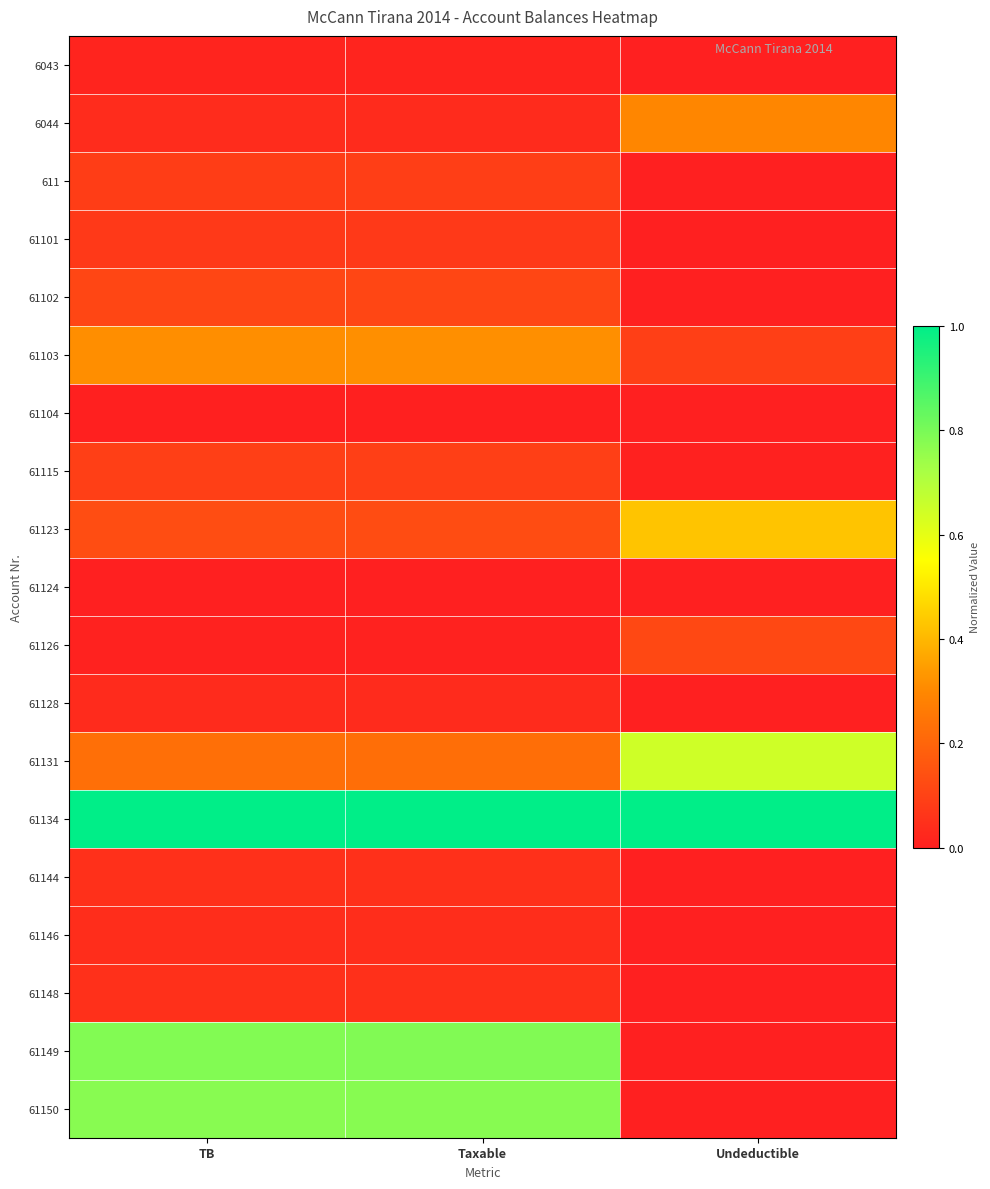

Reading left to right, extract all data points from this chart.

6043: TB=0.0	Taxable=0.0	Undeductible=0.0
6044: TB=0.0	Taxable=0.0	Undeductible=0.3
611: TB=0.1	Taxable=0.1	Undeductible=0.0
61101: TB=0.1	Taxable=0.1	Undeductible=0.0
61102: TB=0.1	Taxable=0.1	Undeductible=0.0
61103: TB=0.3	Taxable=0.3	Undeductible=0.1
61104: TB=0.0	Taxable=0.0	Undeductible=0.0
61115: TB=0.1	Taxable=0.1	Undeductible=0.0
61123: TB=0.1	Taxable=0.1	Undeductible=0.4
61124: TB=0.0	Taxable=0.0	Undeductible=0.0
61126: TB=0.0	Taxable=0.0	Undeductible=0.1
61128: TB=0.0	Taxable=0.0	Undeductible=0.0
61131: TB=0.2	Taxable=0.2	Undeductible=0.6
61134: TB=1.0	Taxable=1.0	Undeductible=1.0
61144: TB=0.0	Taxable=0.0	Undeductible=0.0
61146: TB=0.0	Taxable=0.0	Undeductible=0.0
61148: TB=0.0	Taxable=0.0	Undeductible=0.0
61149: TB=0.8	Taxable=0.8	Undeductible=0.0
61150: TB=0.8	Taxable=0.8	Undeductible=0.0